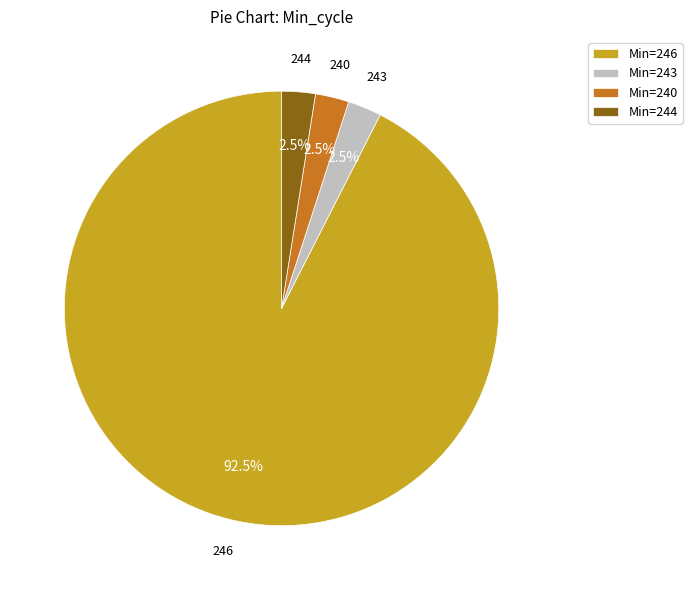

Do Min=243 and Min=244 together represent more than half of the pie?

No